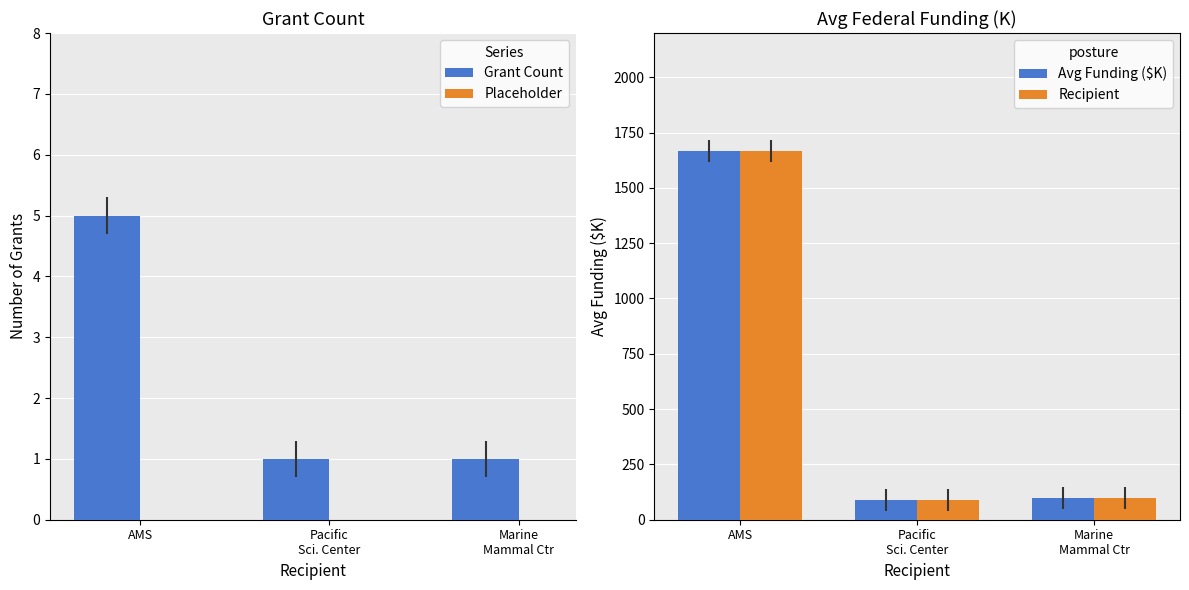

At which label does Grant Count reach its minimum?

Pacific
Sci. Center